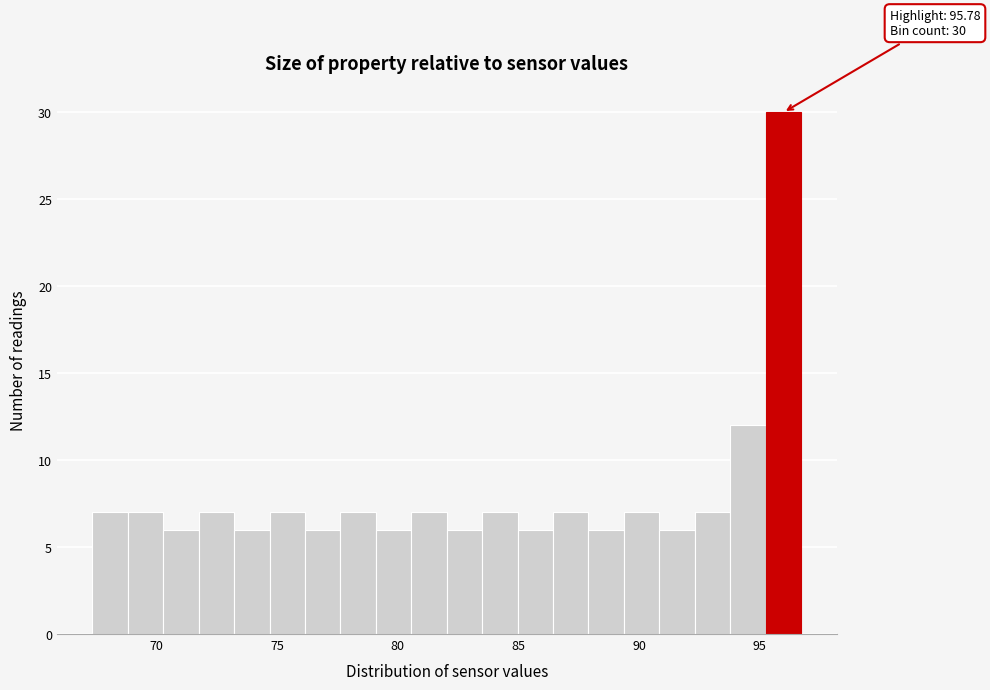

Around what value on the x-axis is the tallest bar? Give the approximate position of its centre, as read against the axis.

96.0